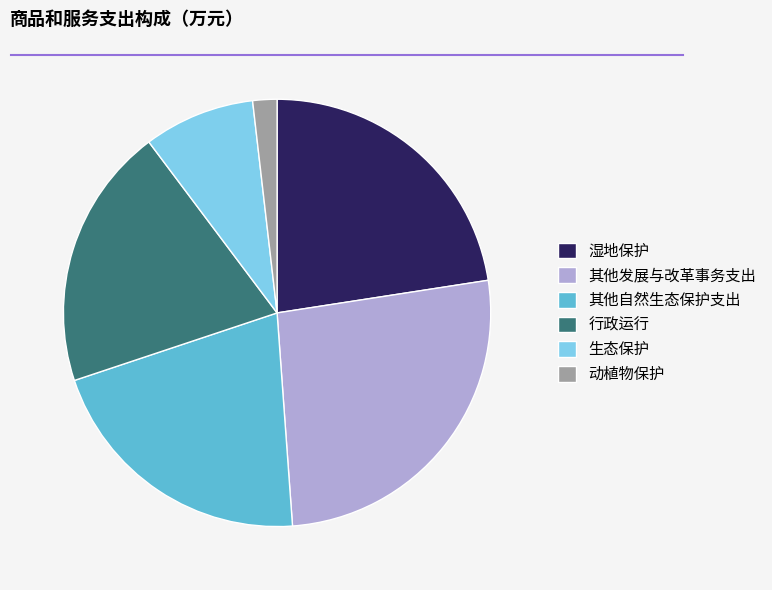

True or false: 其他发展与改革事务支出 accounts for 26% of the total.

True